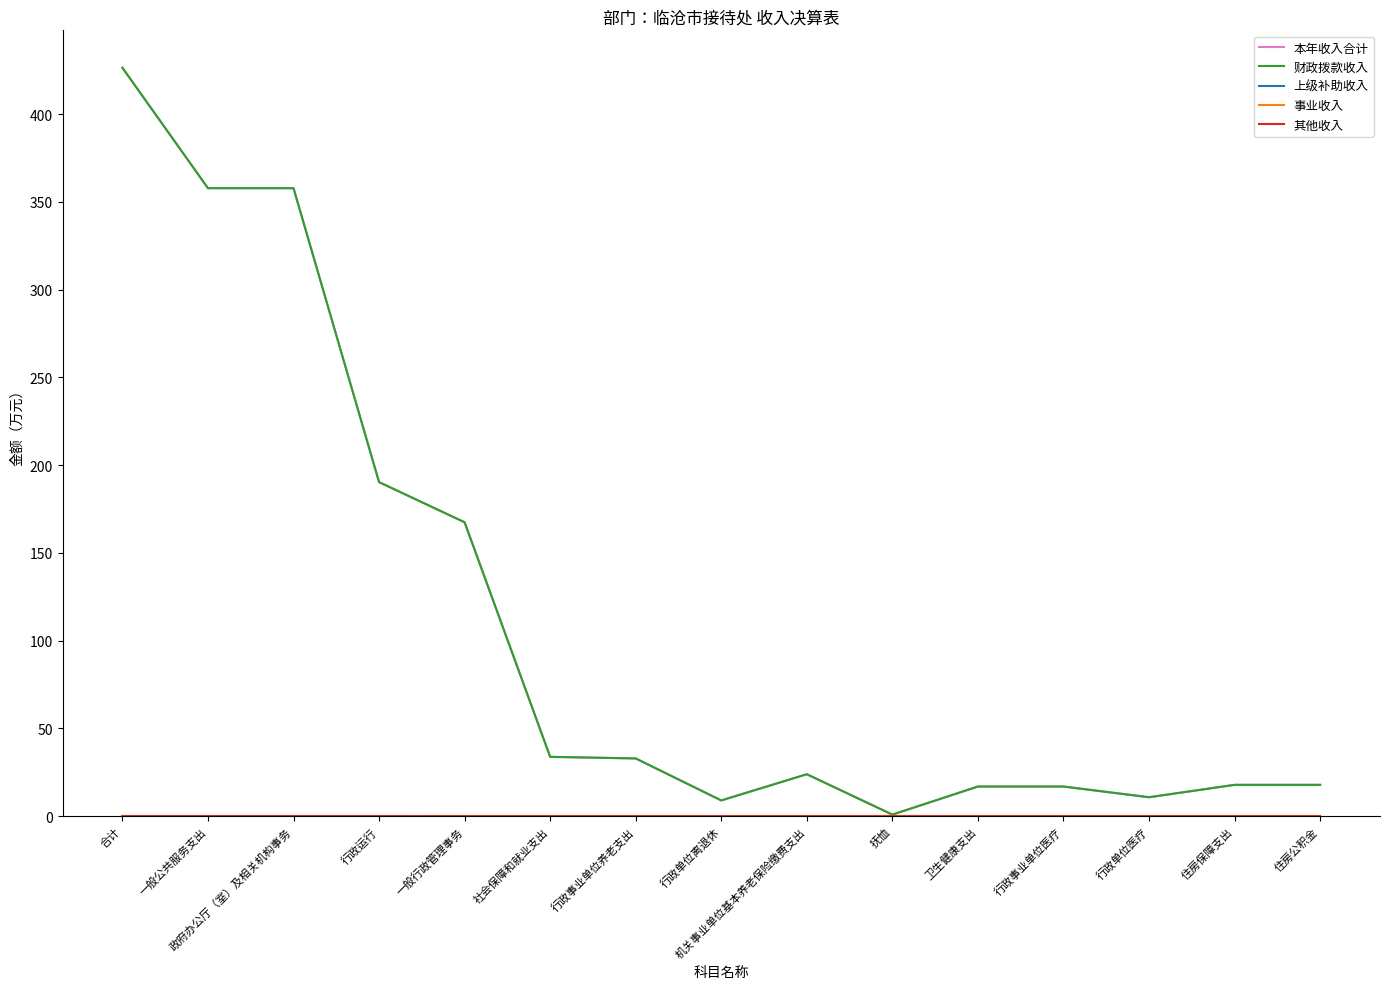

How many interior local peaks does the 本年收入合计 series have?

1